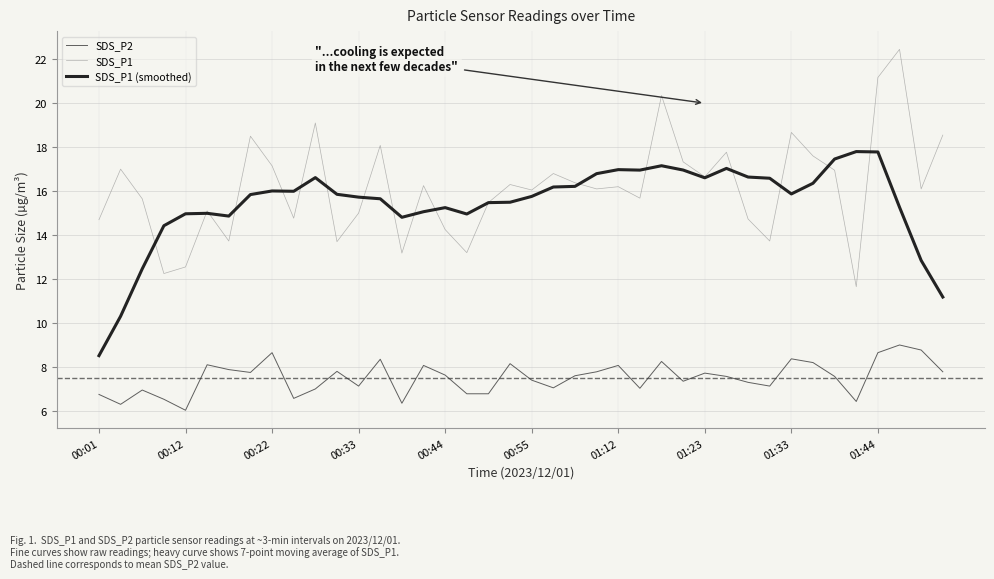

True or false: SDS_P1 (smoothed) and SDS_P2 cross at least once.

False